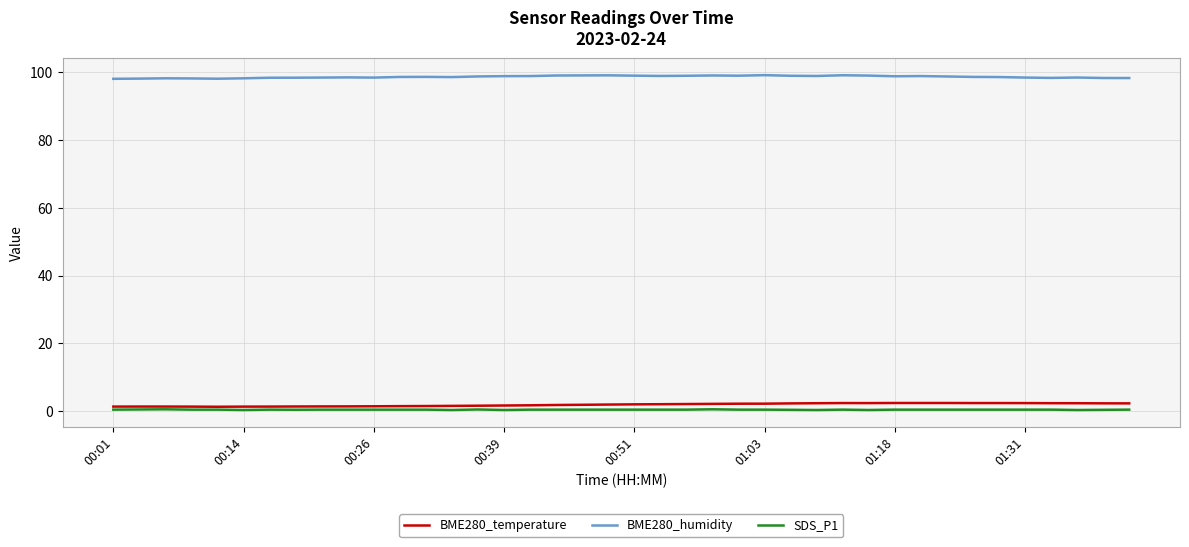

What is the minimum value shown in the chart?

0.4